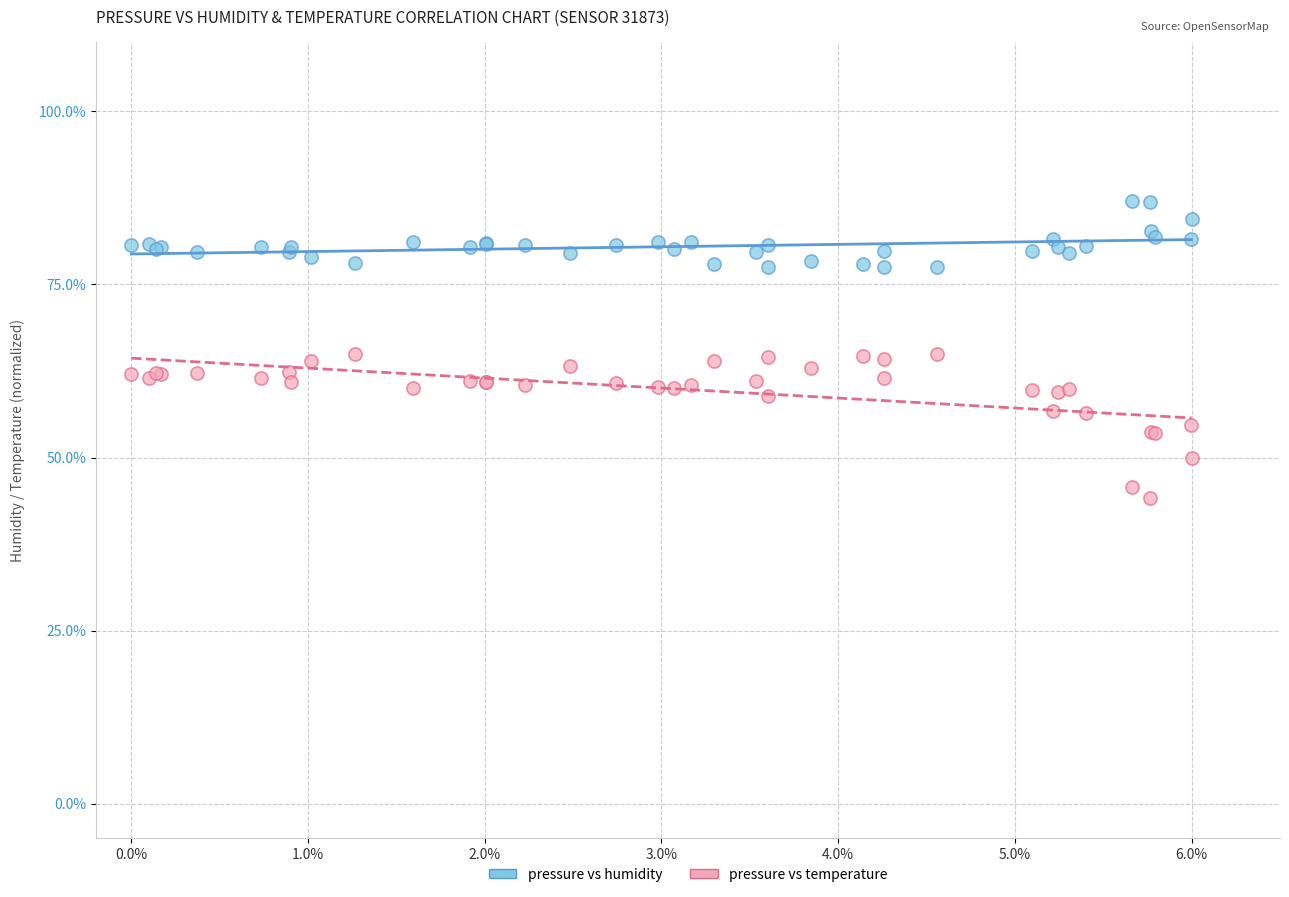

What are all the series names shown in the legend?

pressure vs humidity, pressure vs temperature